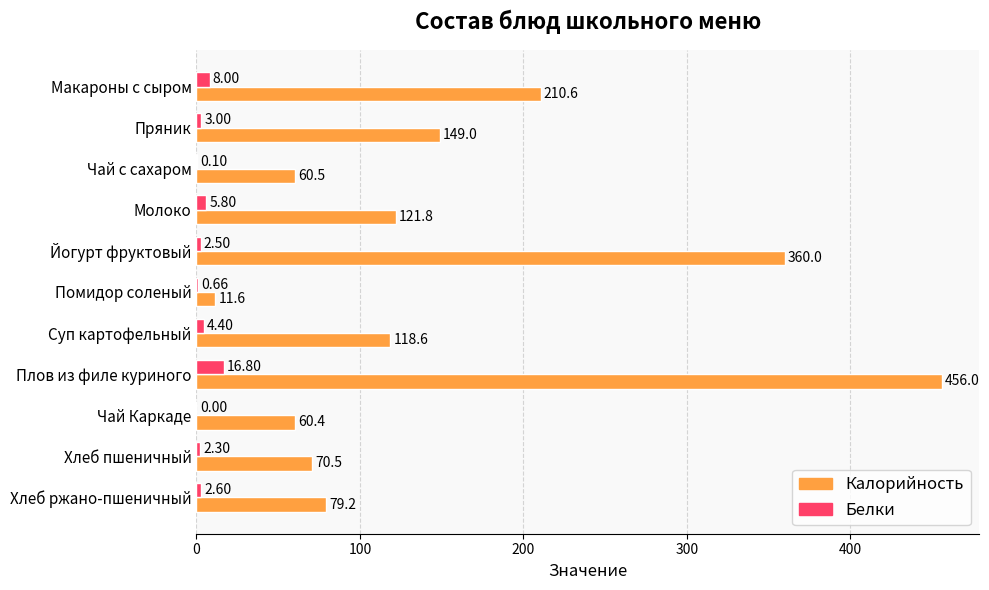

What is the total value across all series at Хлеб пшеничный?

72.8